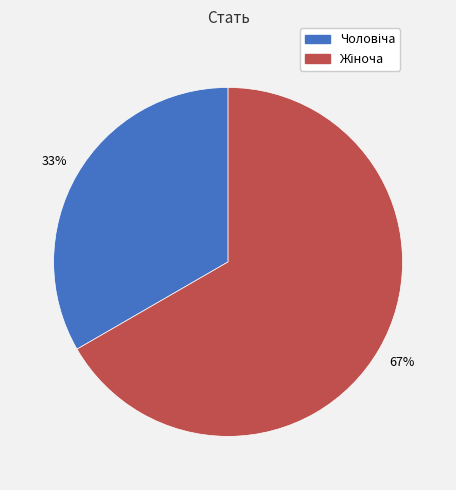

Is there any slice that represents more than half of the pie?

Yes